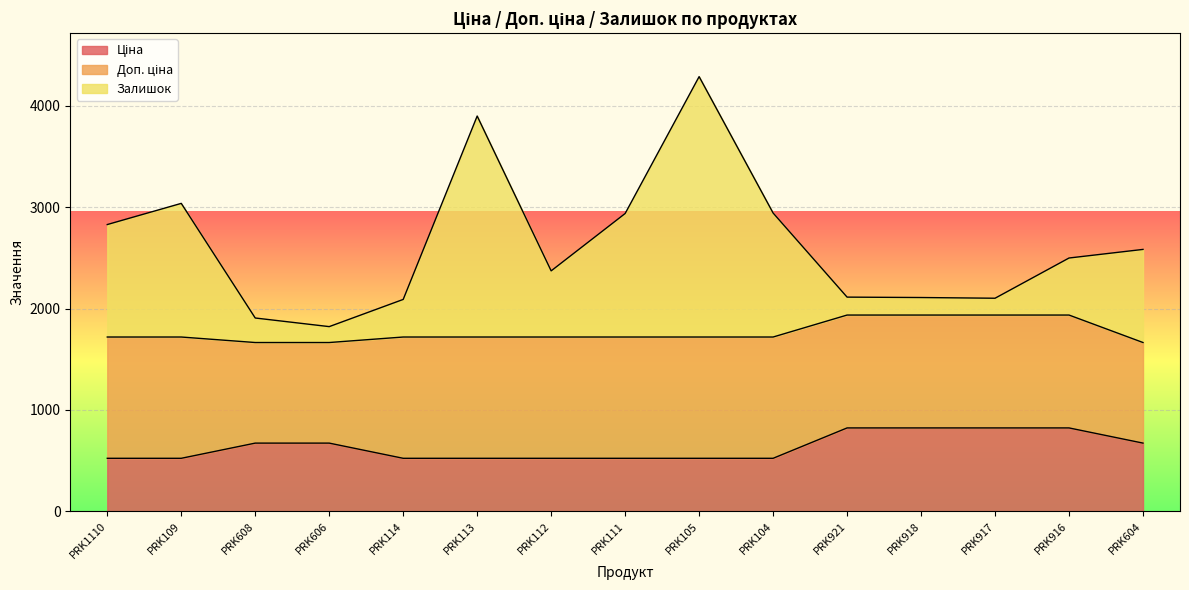

True or false: Залишок has a value of 2938.2 at PRK111.

True